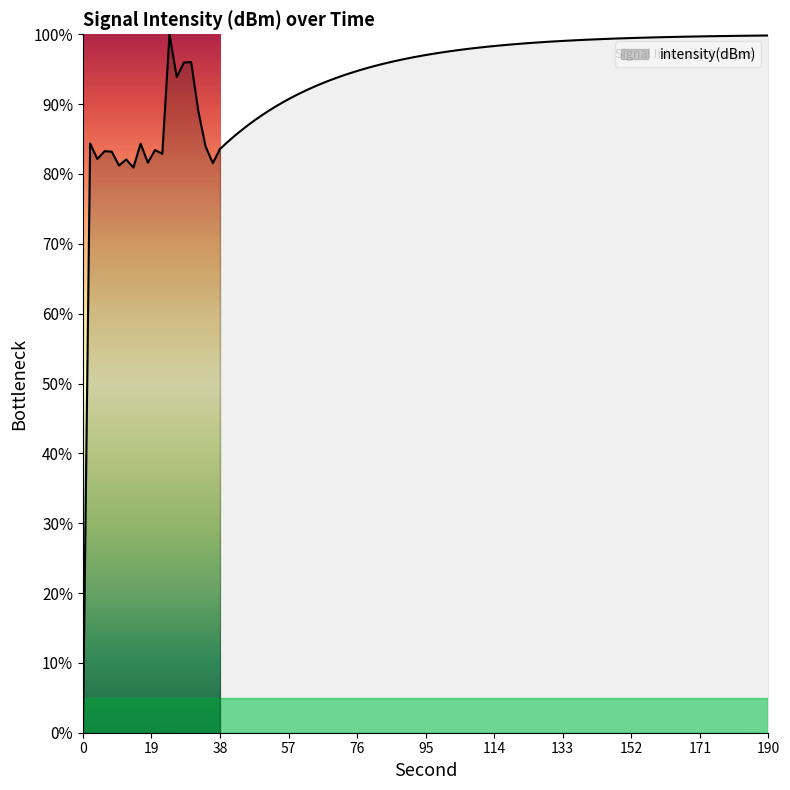

List the labels in order of value, largest first.

24, 30, 28, 26, 32, 2, 16, 34, 38, 20, 6, 8, 22, 4, 12, 18, 36, 10, 14, 0